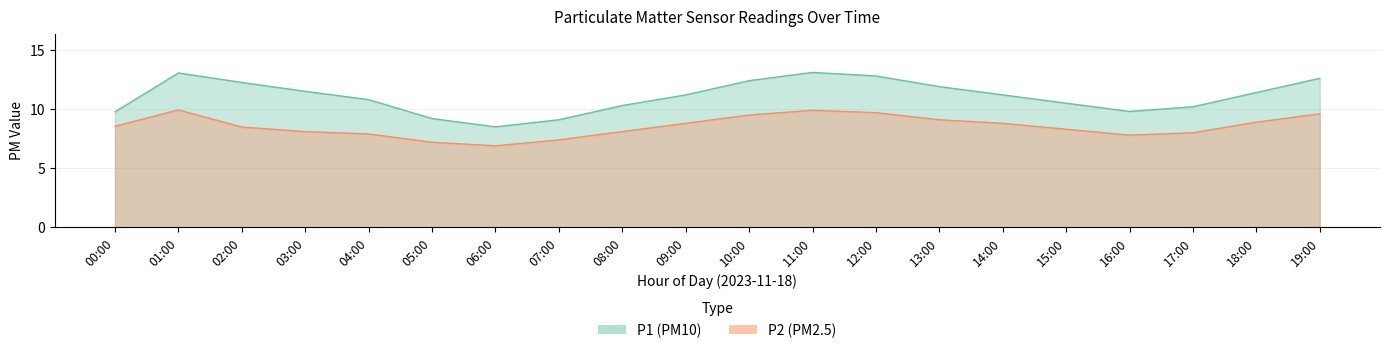

True or false: P1 and P2 intersect in this chart.

False